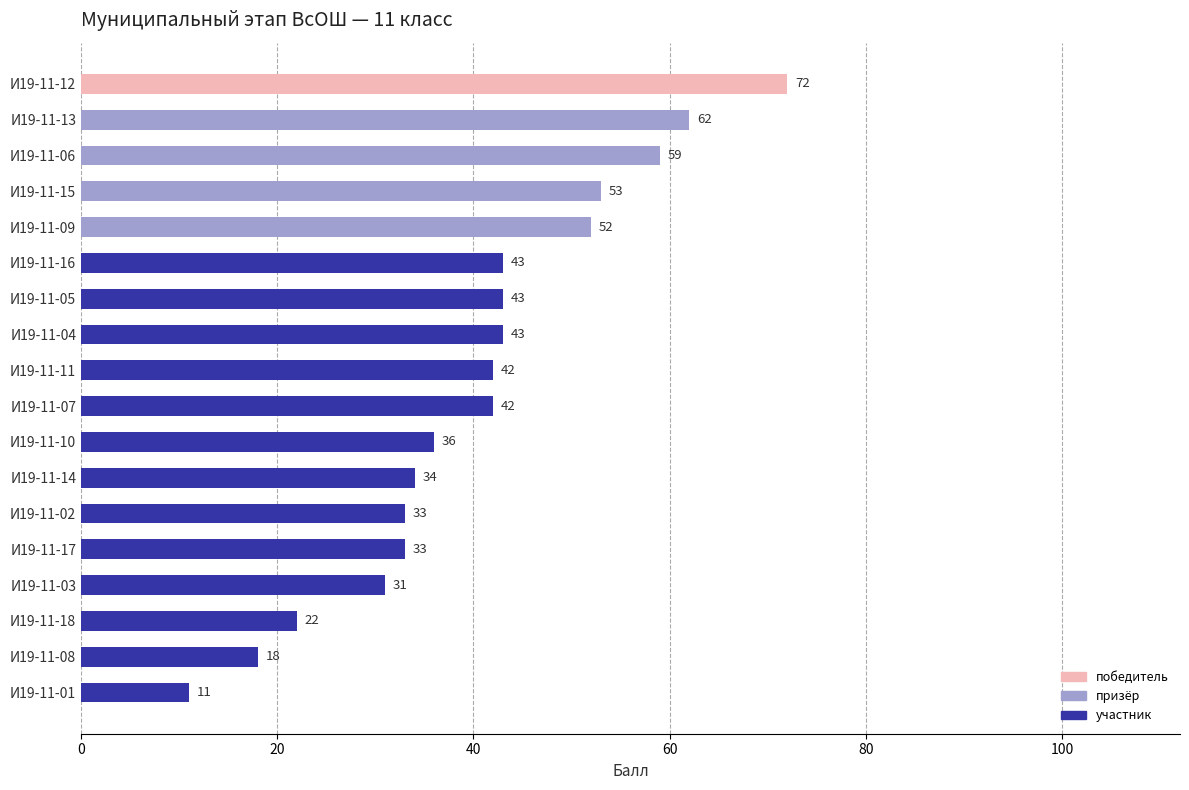

True or false: the data shows 17 at И19-11-11.

False